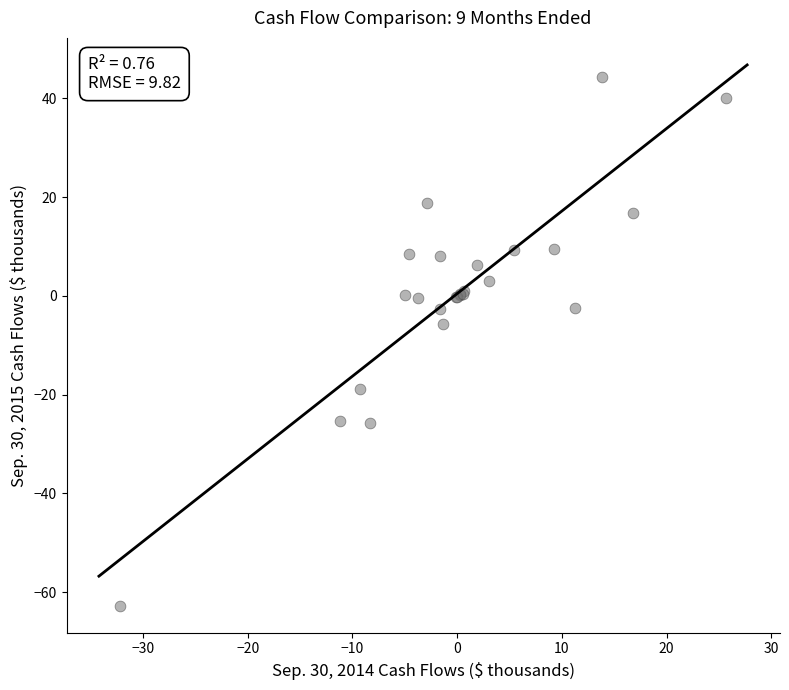

What Y value in the scatter plot is closest to -9?

-5.6